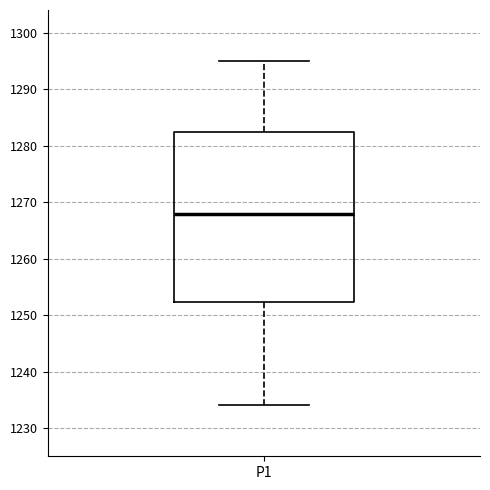

Where does the median line of the box for P1 sit on the y-axis? The values are not printed on the chart, so give them approximately, as read against the axis.

1268